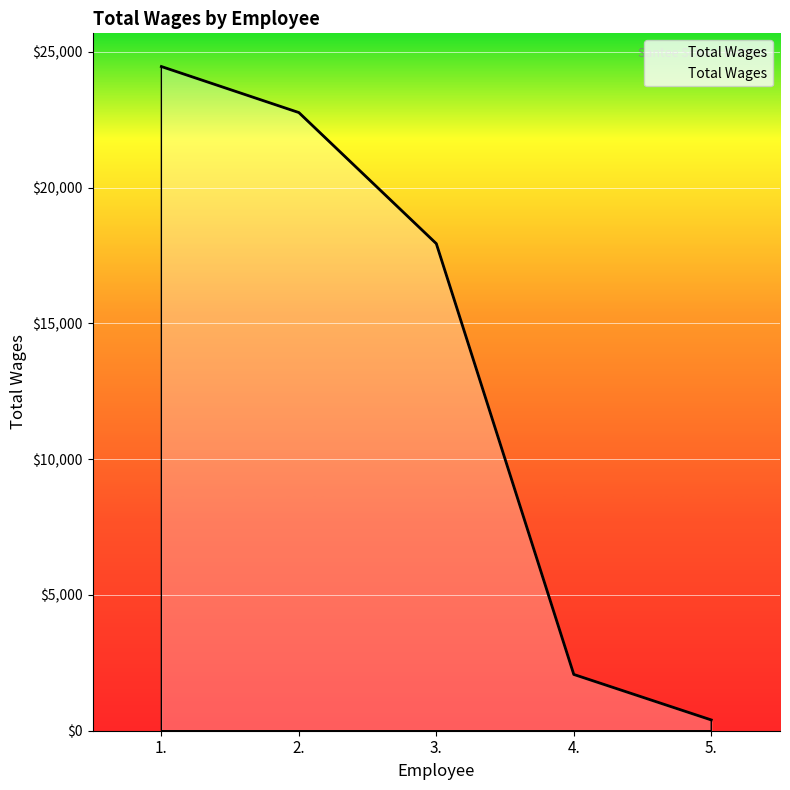

What is the greatest value displayed?

24455